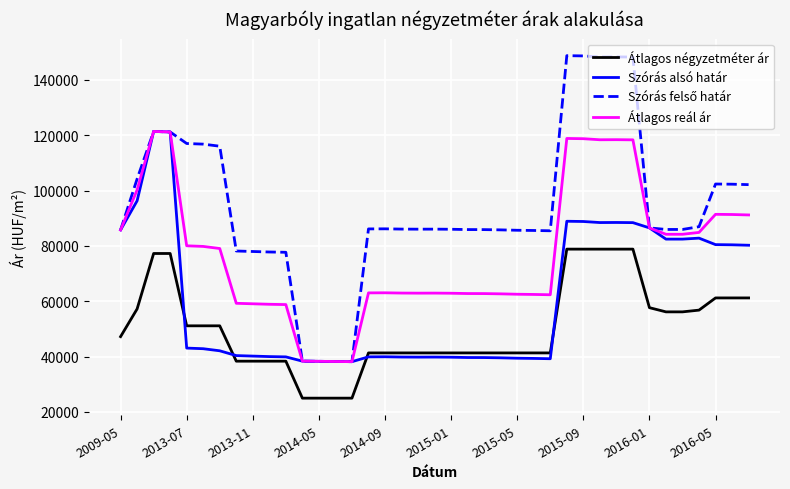

What is the maximum value for Átlagos négyzetméter ár?

78846